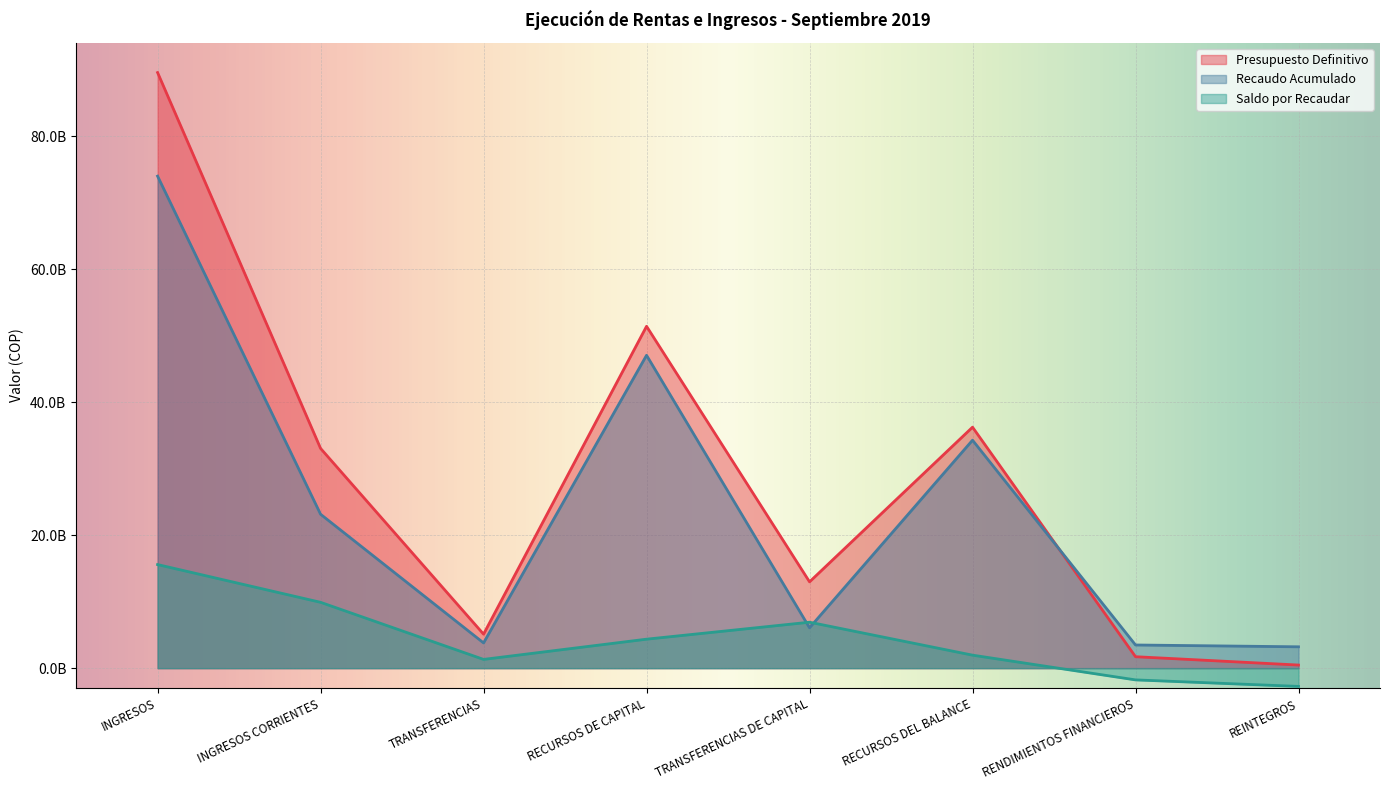

What is the label of the 2nd point from the left?

INGRESOS CORRIENTES